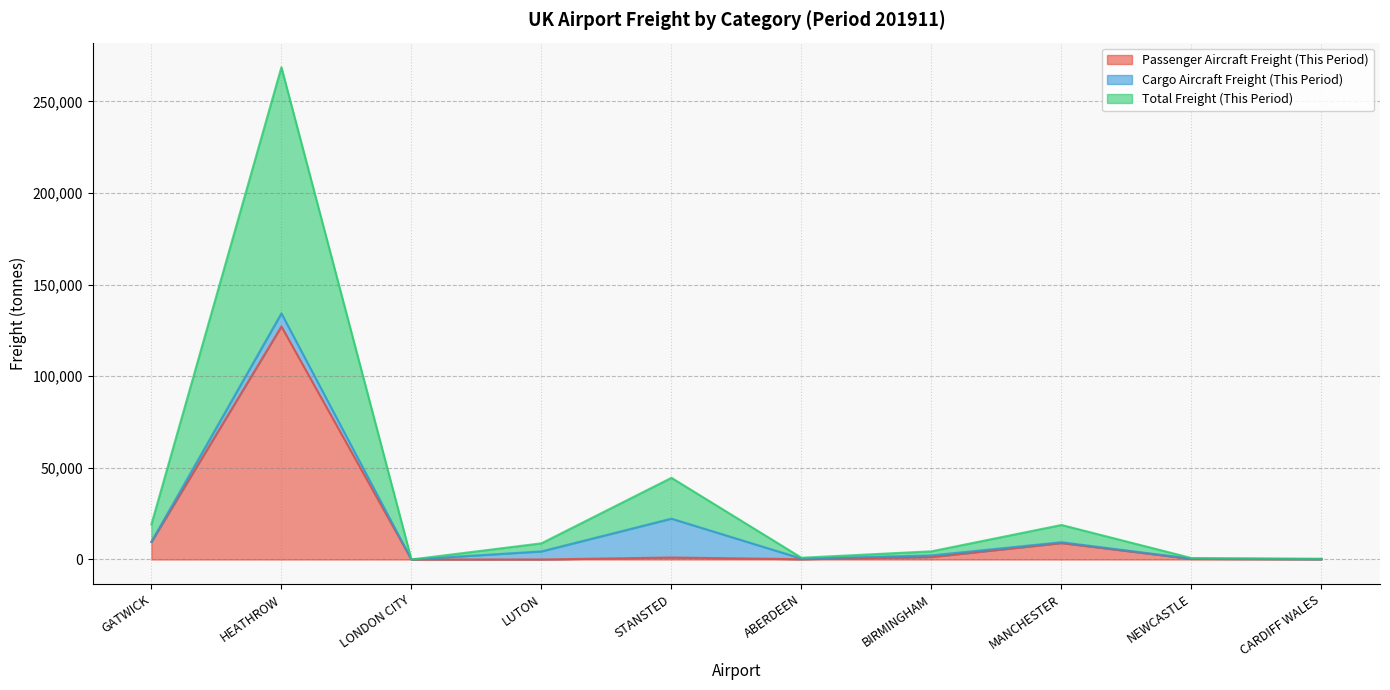

What is the difference between the maximum and second lowest values in the Total Freight (This Period) series?

134122.4